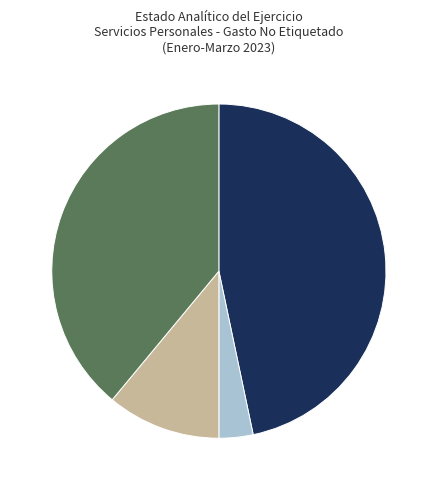

Count the number of slices in the pie.

4